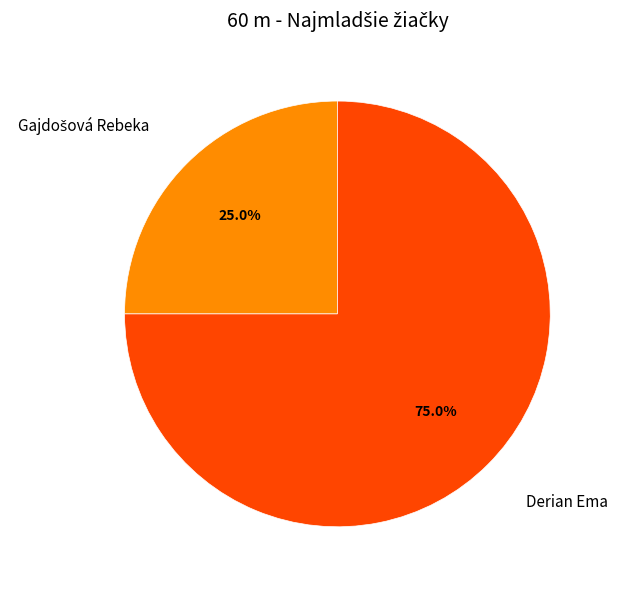

What is the largest slice in the pie chart?

Derian Ema